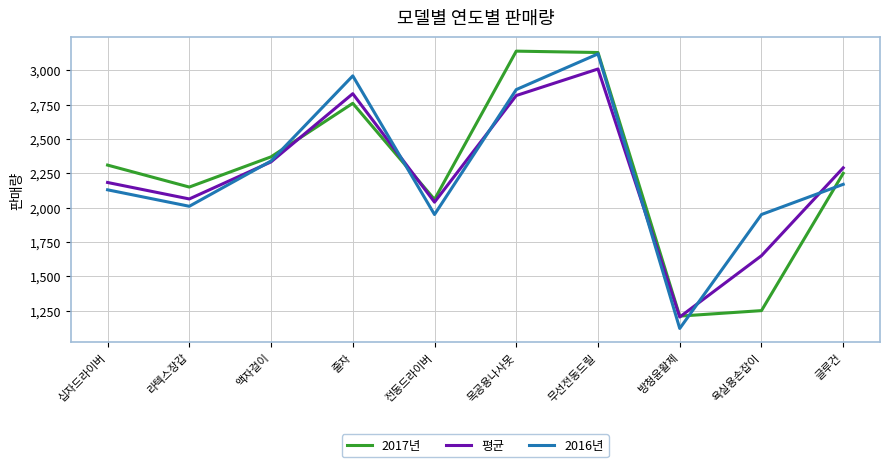

The value of 2017년 at 액자걸이 is 3204.5. True or false?

False